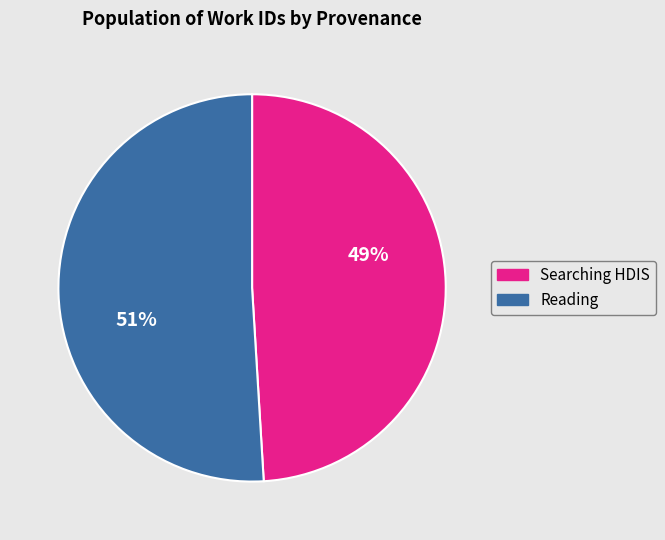

To the nearest percent, what is the difference between the largest and smallest slice percentages?

2%